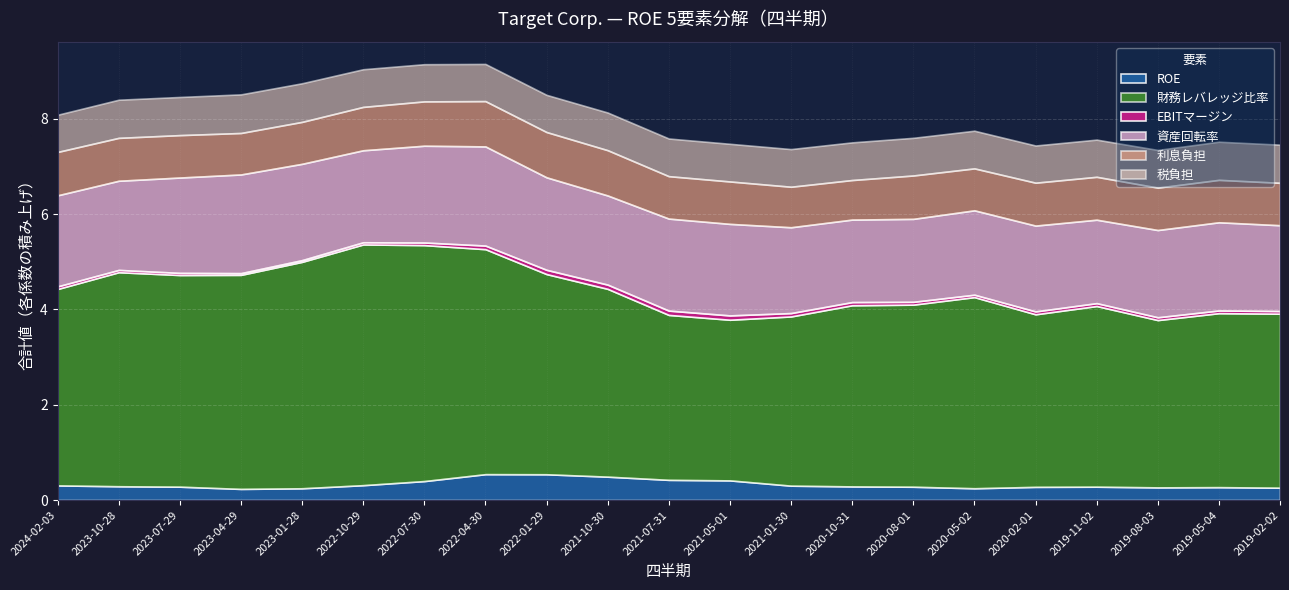

What is the maximum value for ROE?

0.5